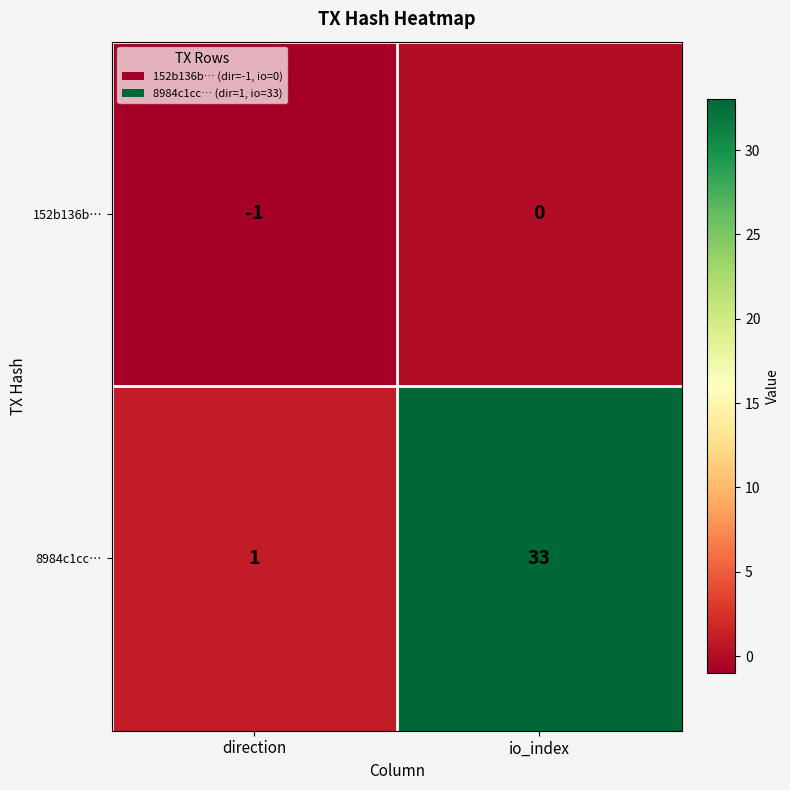

Reading left to right, list all the values displayed in this chart.

152b136b…: -1	0
8984c1cc…: 1	33